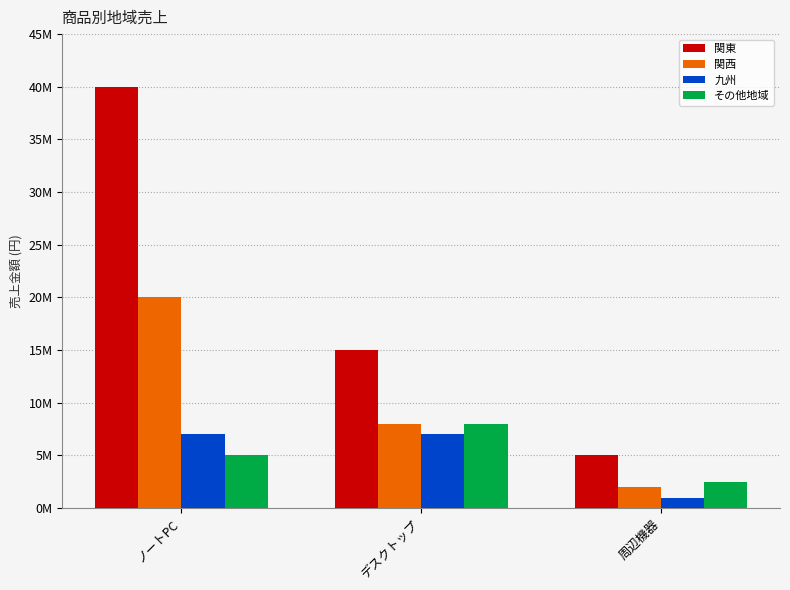

Which series has the largest total across all categories?

関東